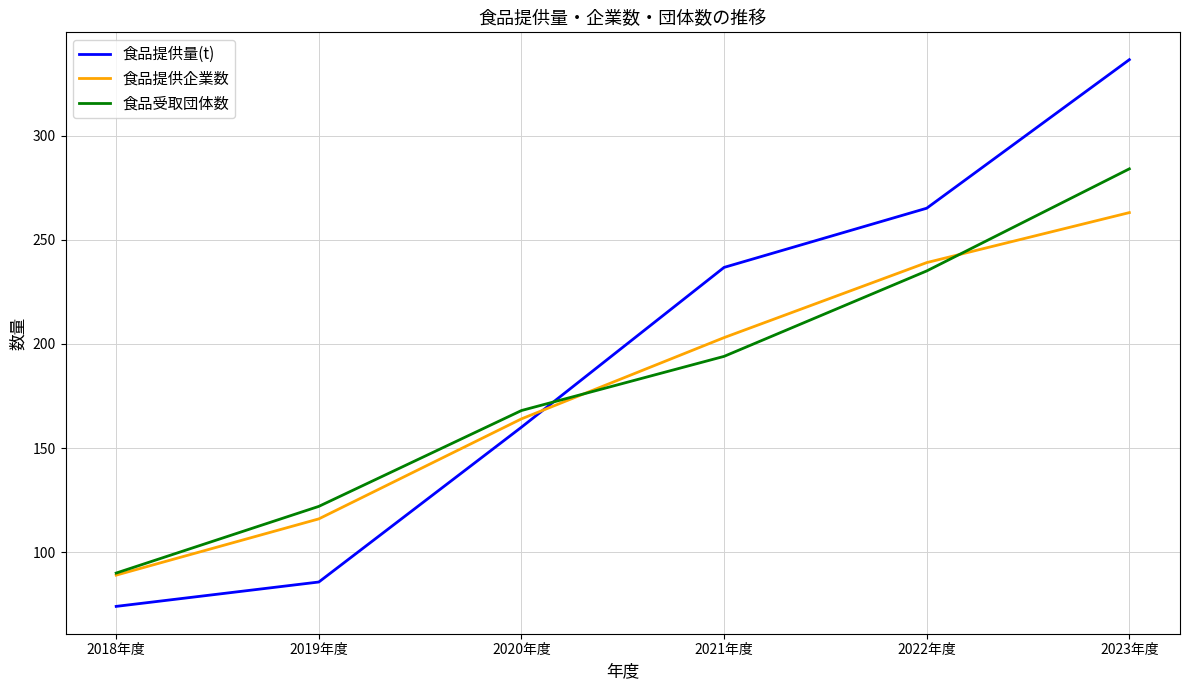

At which label does 食品受取団体数 reach its minimum?

2018年度